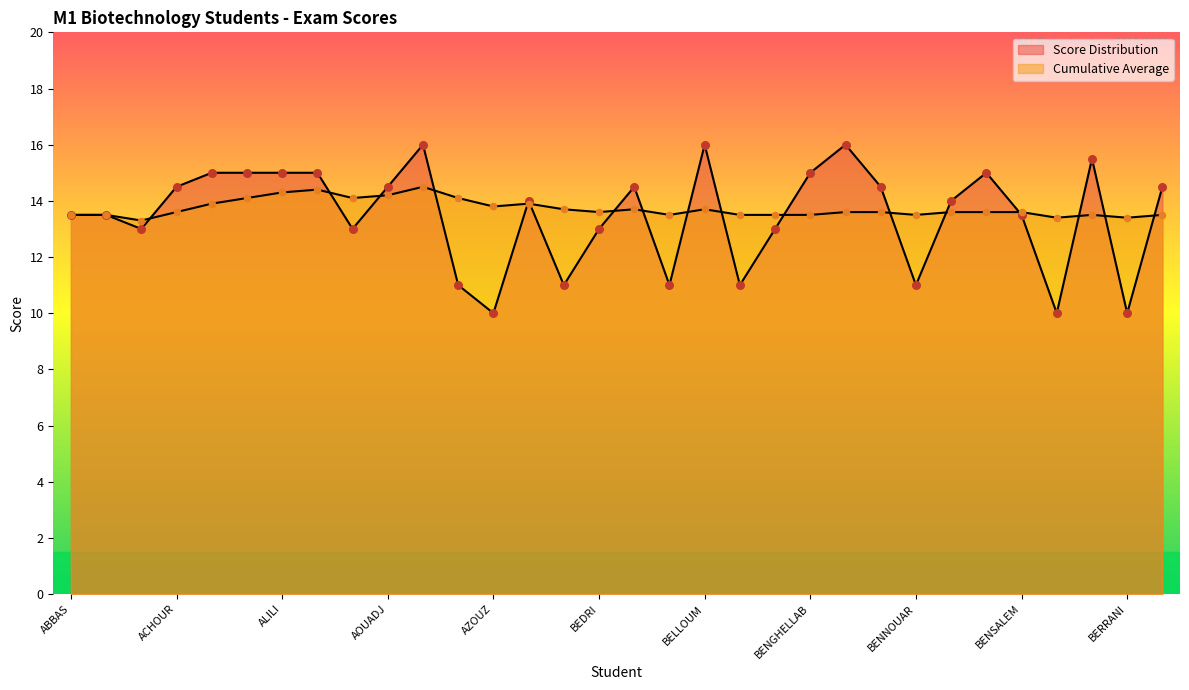

At which category is the sum across all series the highest?

AOUFI